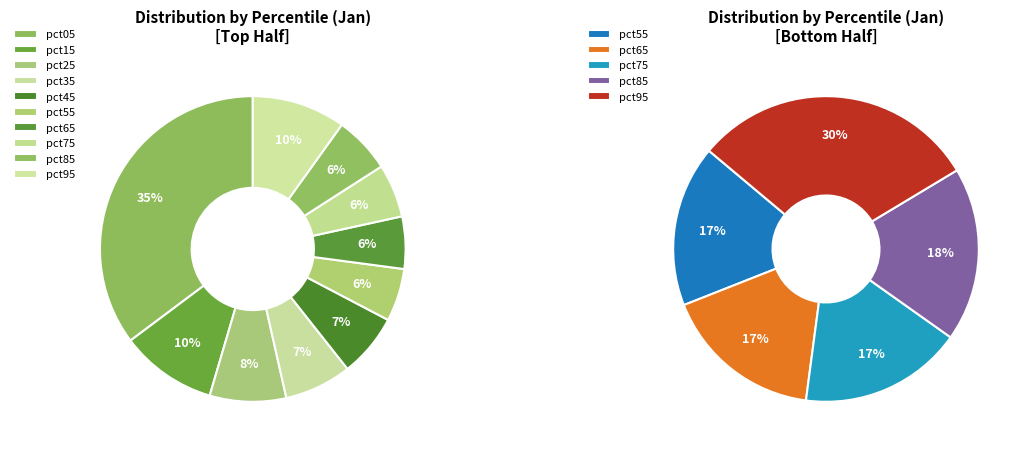

What is the change in value from pct05 to pct35?

-0.8